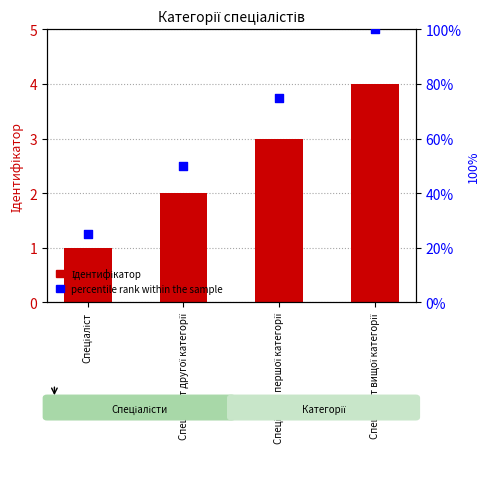

Which series has the largest total across all categories?

percentile rank within the sample